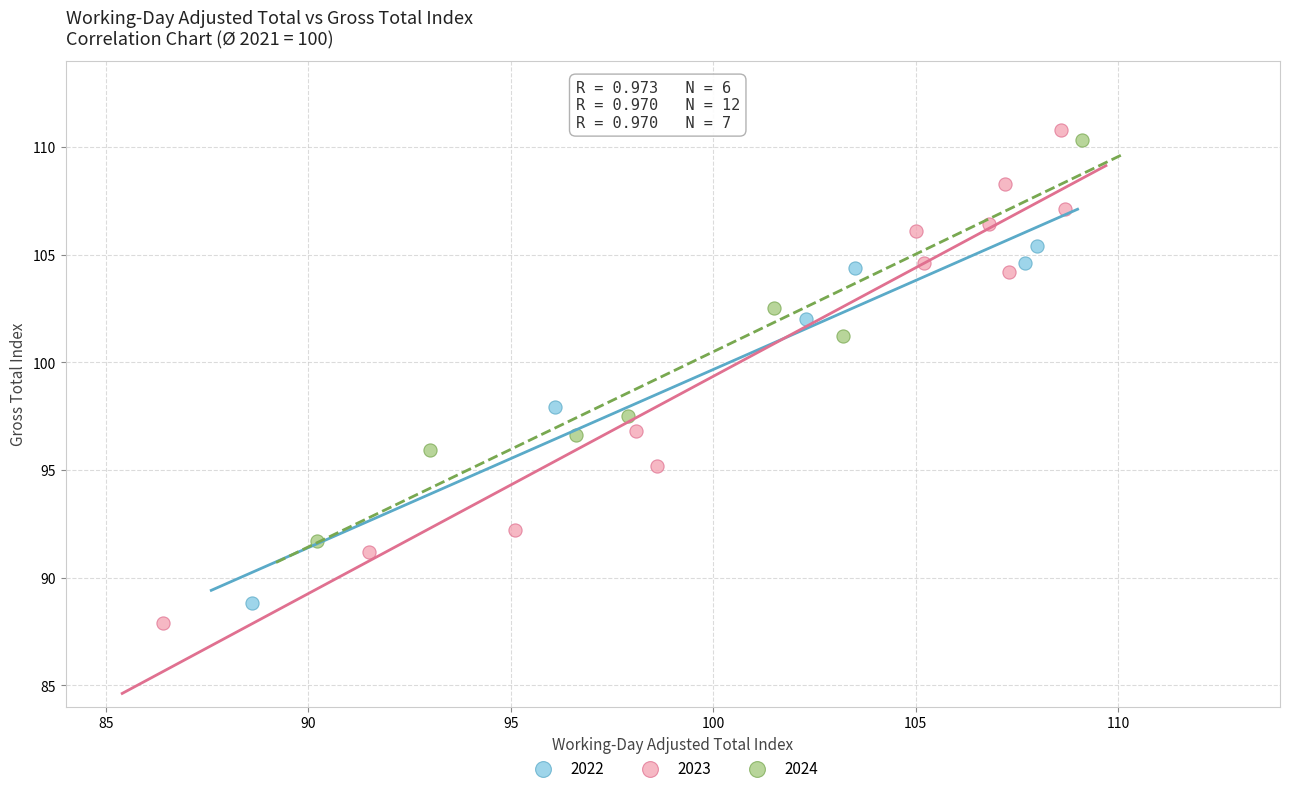

Which series has the largest Y range (max minus min)?

2023